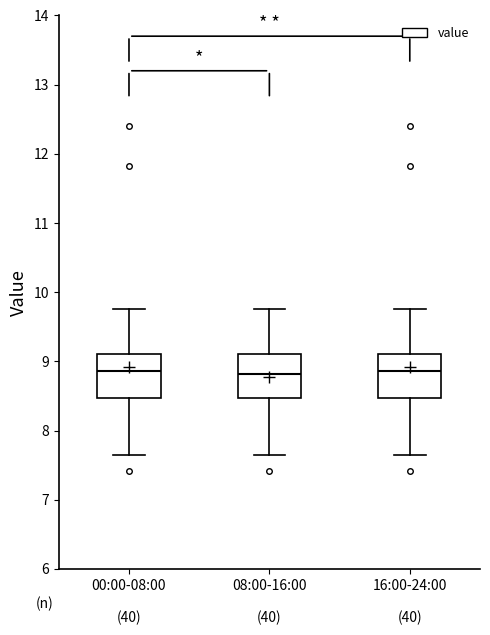

Reading left to right, transcribe this box plot: for each box, give where its median line is, the range the box spans, and where its two whiskers end, as read against the y-axis. The values are not printed on the chart, so give them approximately, as read against the axis.

00:00-08:00: median 8.9, box 8.5 to 9.1, whiskers 7.7 to 9.8
08:00-16:00: median 8.8, box 8.5 to 9.1, whiskers 7.7 to 9.8
16:00-24:00: median 8.9, box 8.5 to 9.1, whiskers 7.7 to 9.8